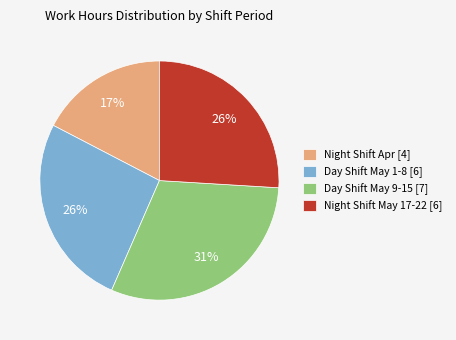

What percentage is the Night Shift May 17-22 [6] slice, to the nearest percent?

26%